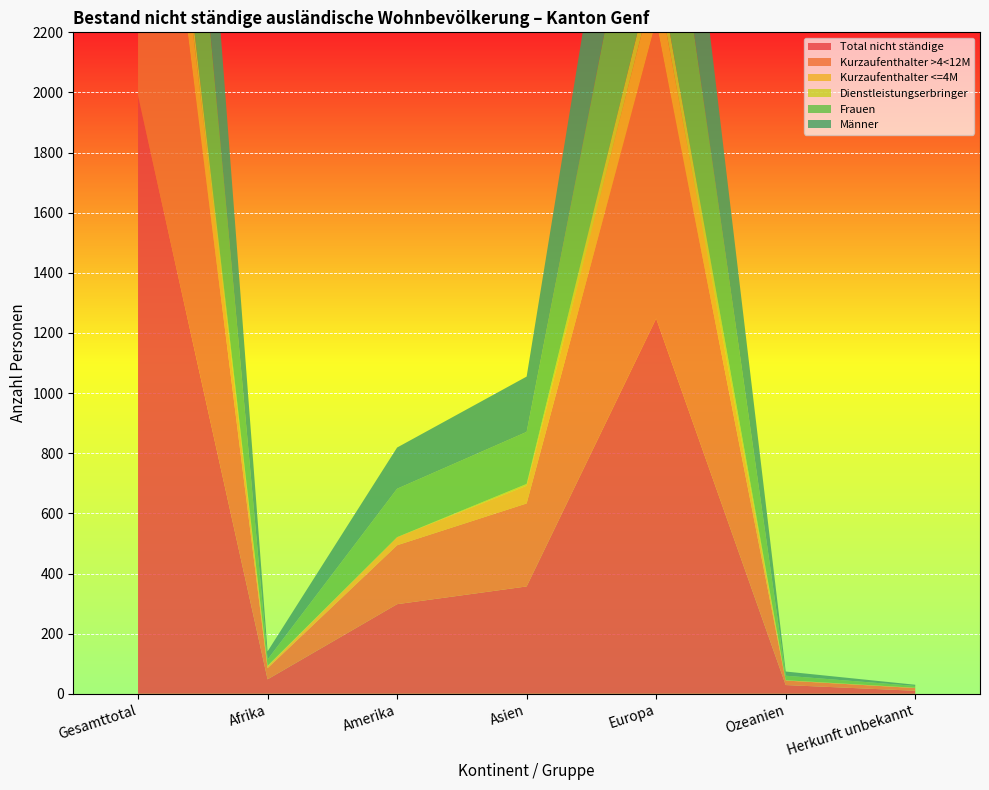

Reading left to right, transcribe all the data shown in this chart.

Total nicht ständige: 1990	48	298	357	1248	29	10
Kurzaufenthalter >4<12M: 1522	37	196	276	989	15	9
Kurzaufenthalter <=4M: 242	6	27	59	148	1	1
Dienstleistungserbringer: 76	2	0	6	68	0	0
Frauen: 1002	21	161	173	626	15	6
Männer: 988	27	137	184	622	14	4